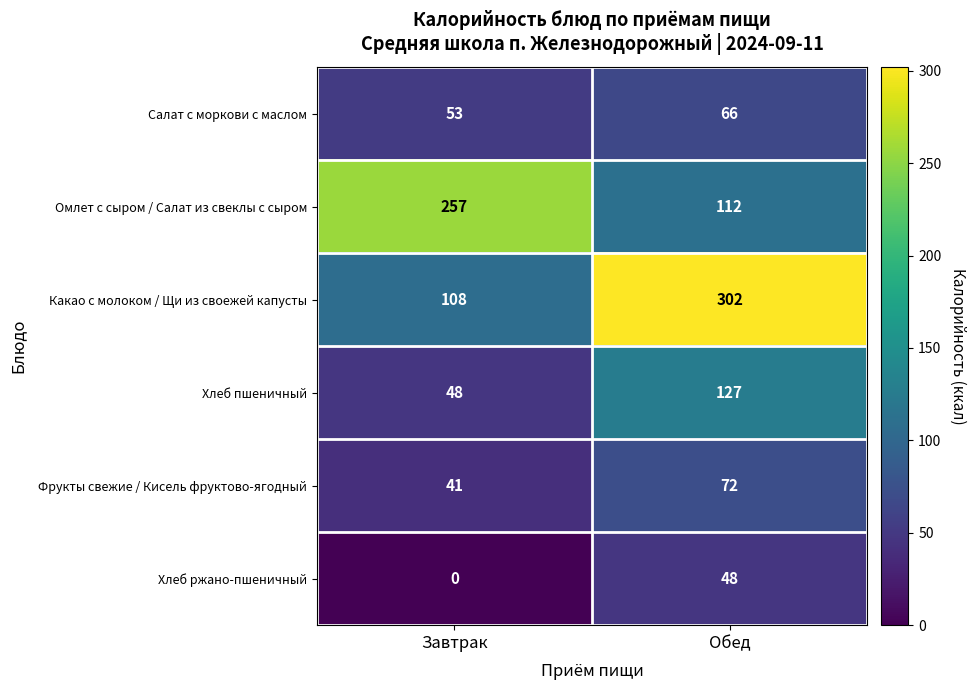

What is the maximum value shown in the chart?

302